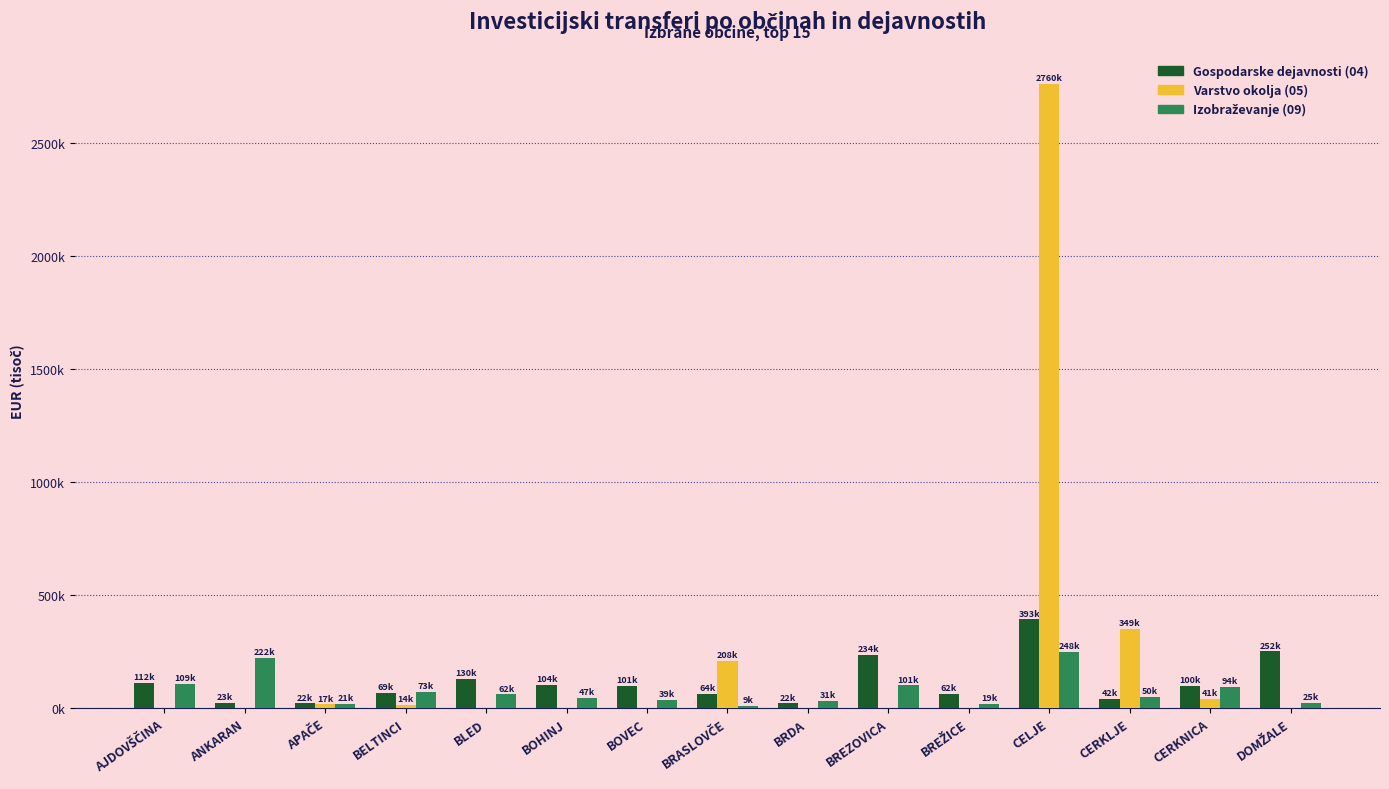

Are the bars horizontal?

No